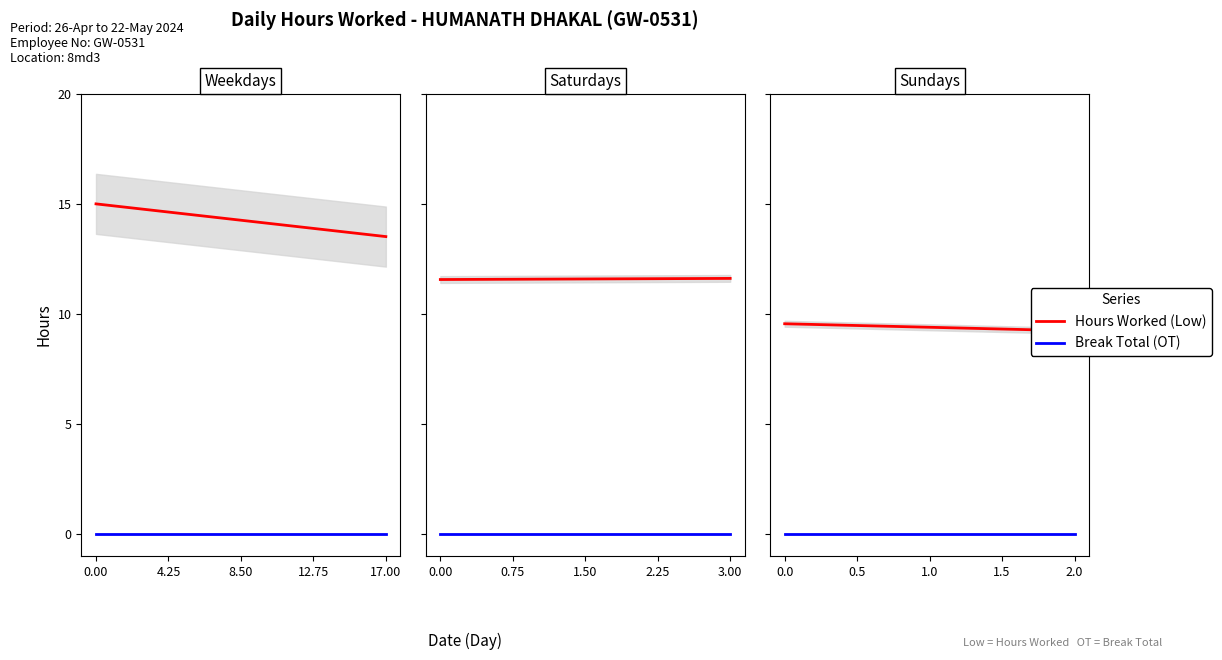

Is the value of Hours Worked (Low) at 9-Thu greater than the value of Break Total (OT) at 9-Thu?

Yes